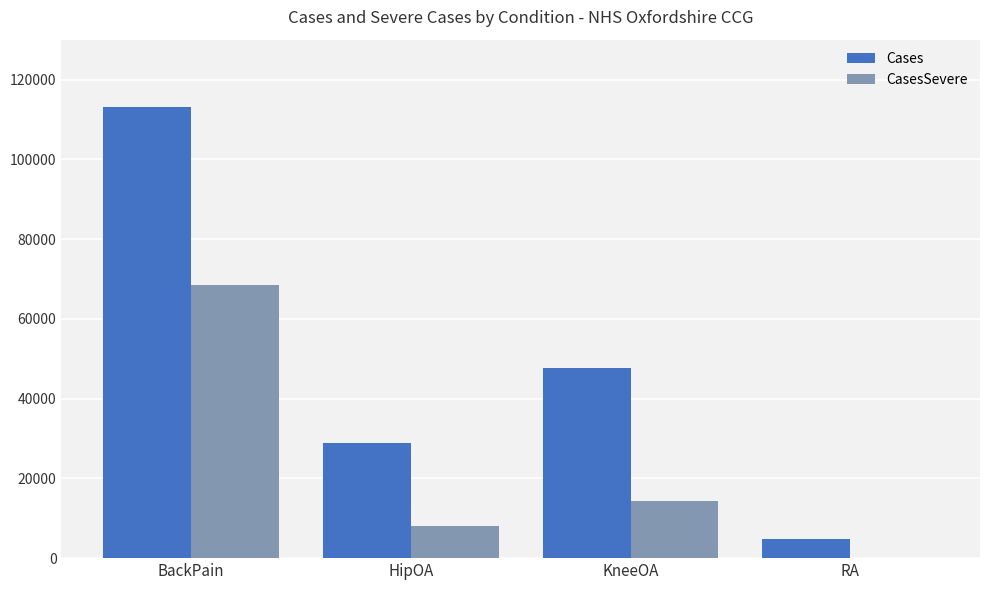

Which category has the highest value across all series?

BackPain